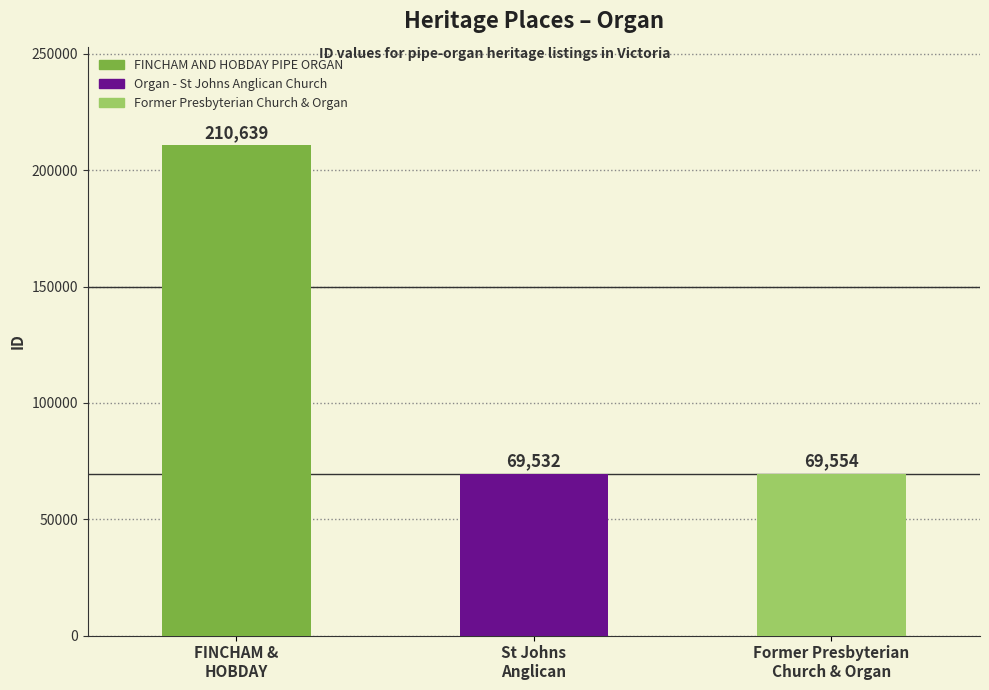

Reading right to left, list all the values displayed in this chart.

Former Presbyterian
Church & Organ=69554	St Johns
Anglican=69532	FINCHAM &
HOBDAY=210639